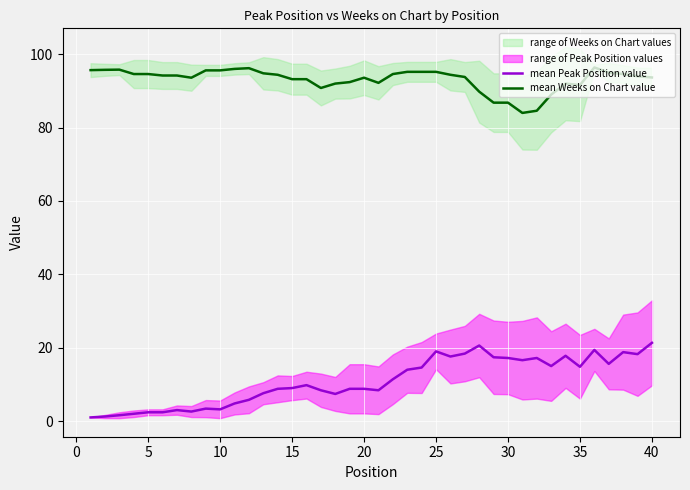

True or false: mean Peak Position value and mean Weeks on Chart value cross at least once.

False